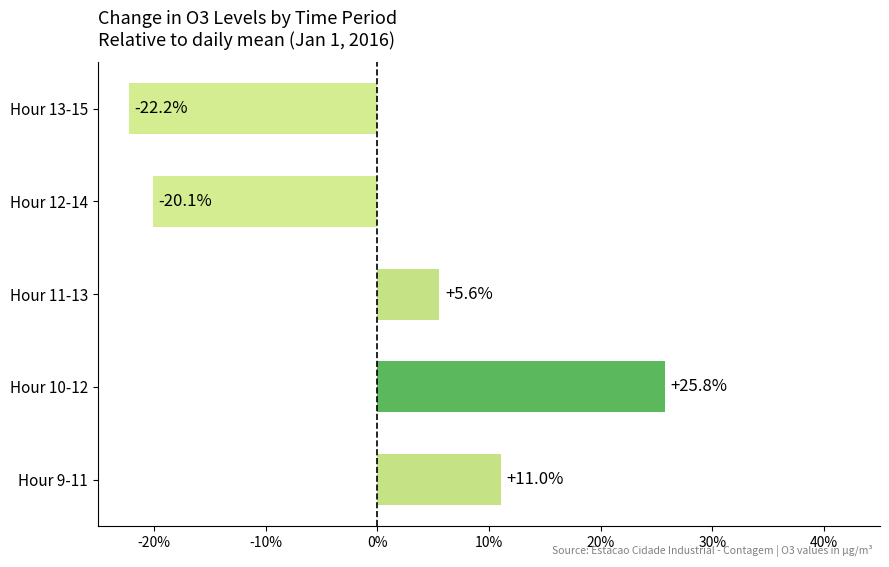

Does the chart contain any negative values?

Yes